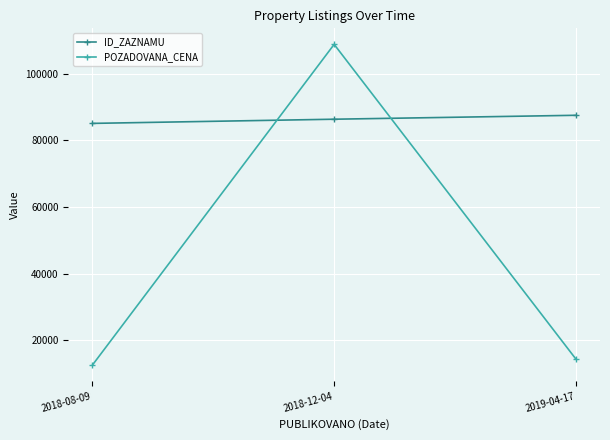

At which label is ID_ZAZNAMU closest to 86338?

2018-12-04